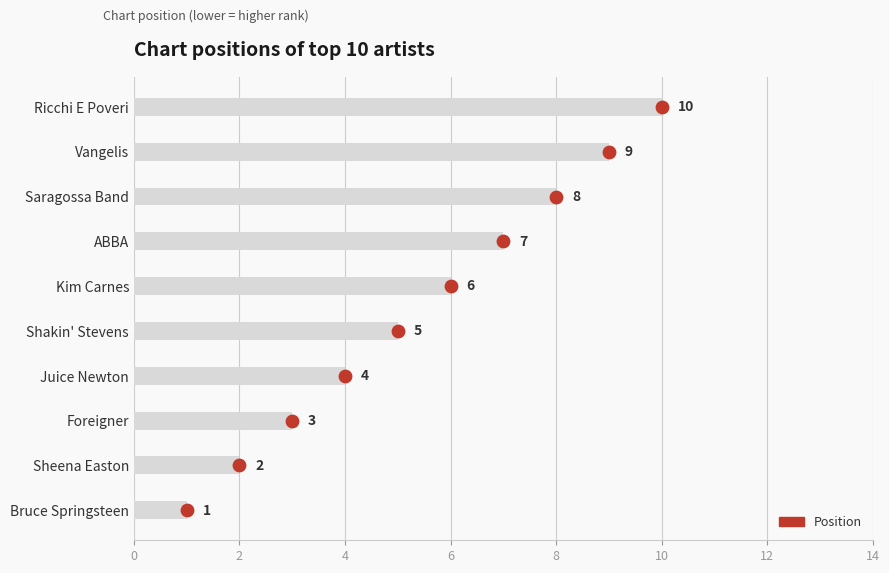

Between ABBA and Kim Carnes, which is larger?

ABBA